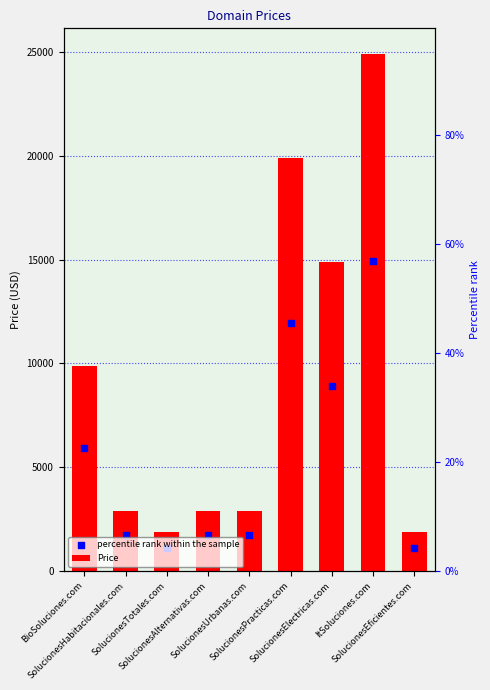

At which category is the sum across all series the highest?

ItSoluciones.com